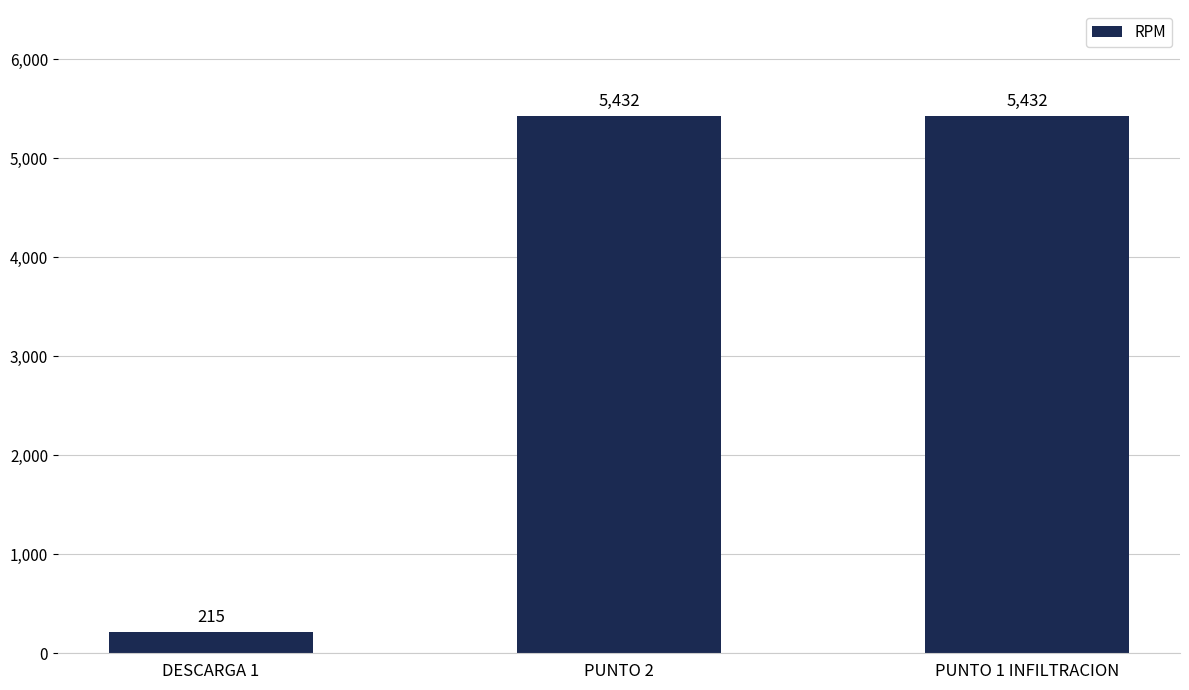

Count the values in the range 215 to 5432.

3